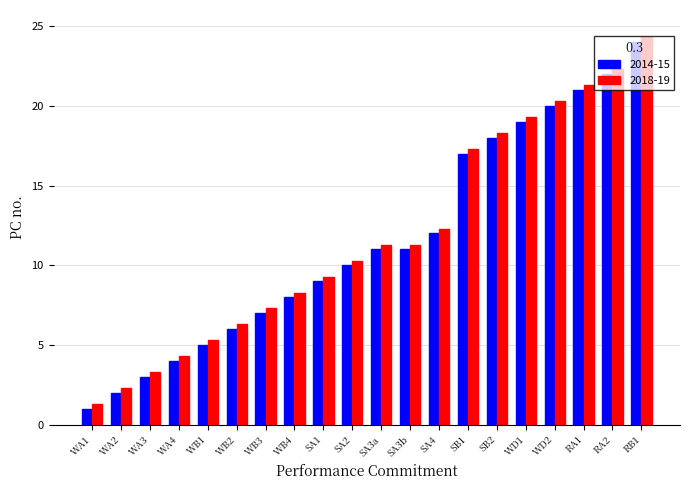

The value of 2018-19 at WB3 is 1.4. True or false?

False